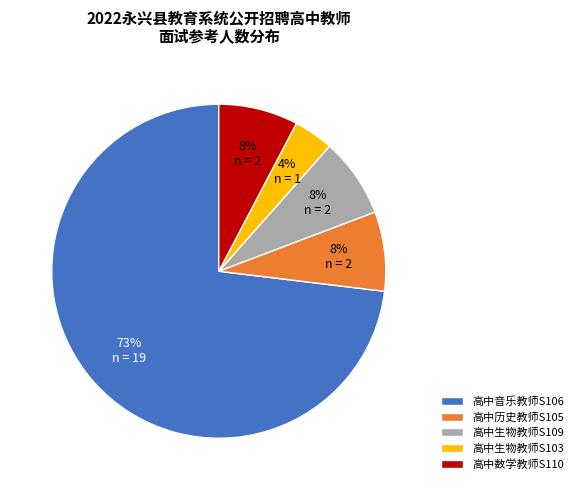

The 高中数学教师S110 slice represents 16% of the pie. True or false?

False